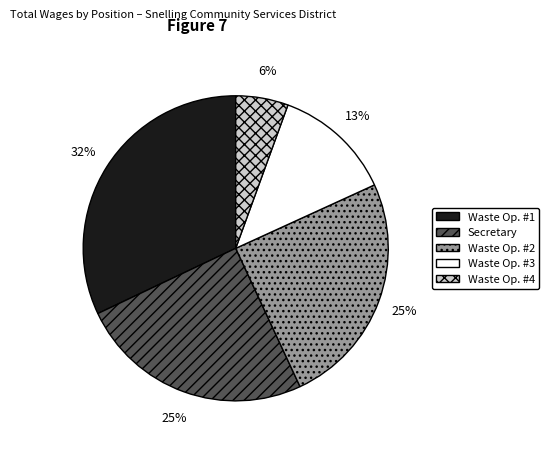

Approximately how many times larger is the value at Waste Op. #3 compared to Waste Op. #2?

0.5